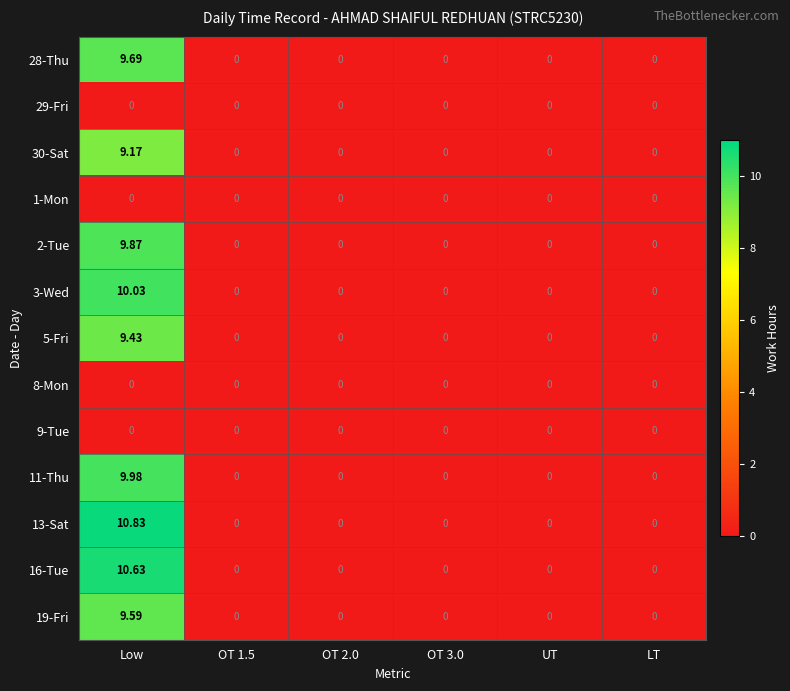

Between Low and UT, which series saw the biggest shift?

13-Sat